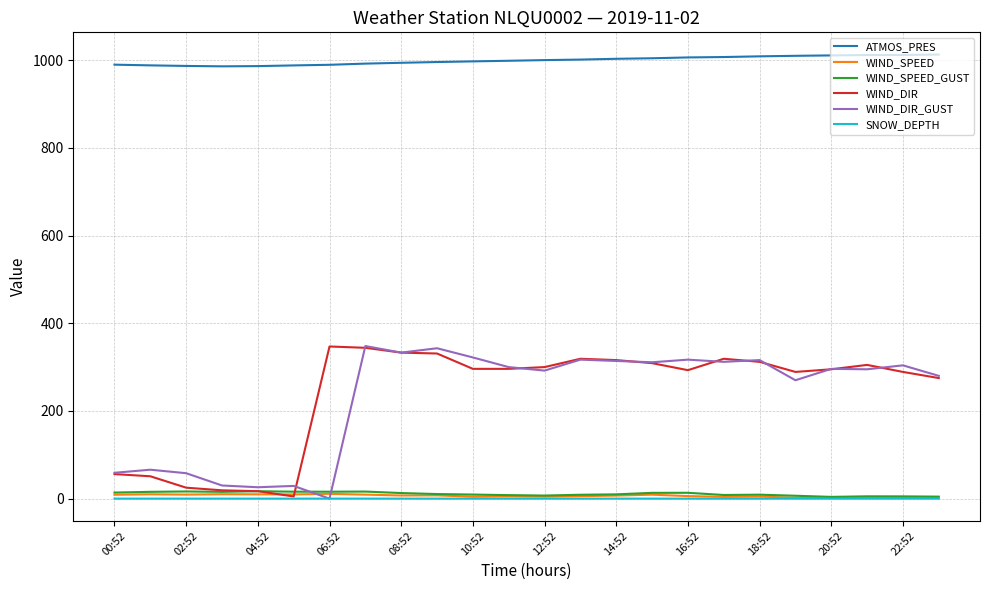

Count the number of categories in the chart.

24